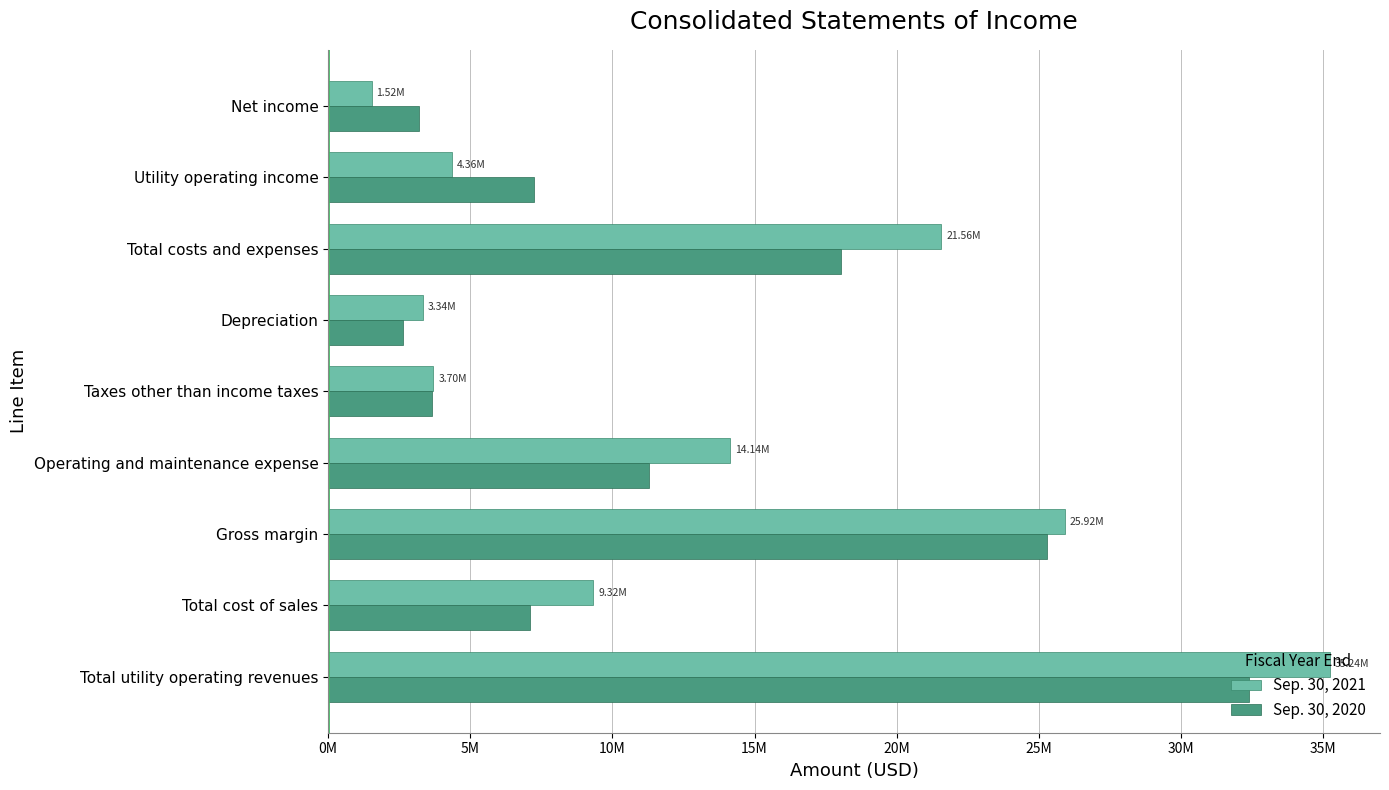

What is the sum of all Sep. 30, 2021 values?

119087791